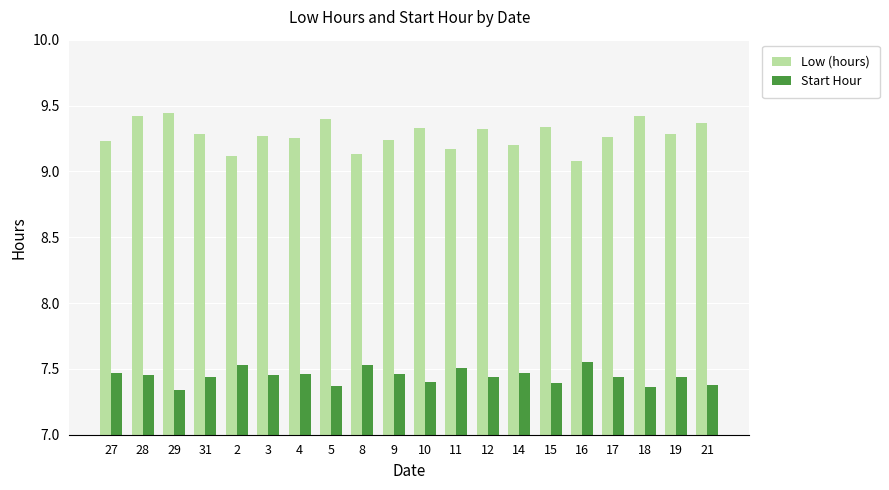

What is the label of the 5th bar from the right?

16